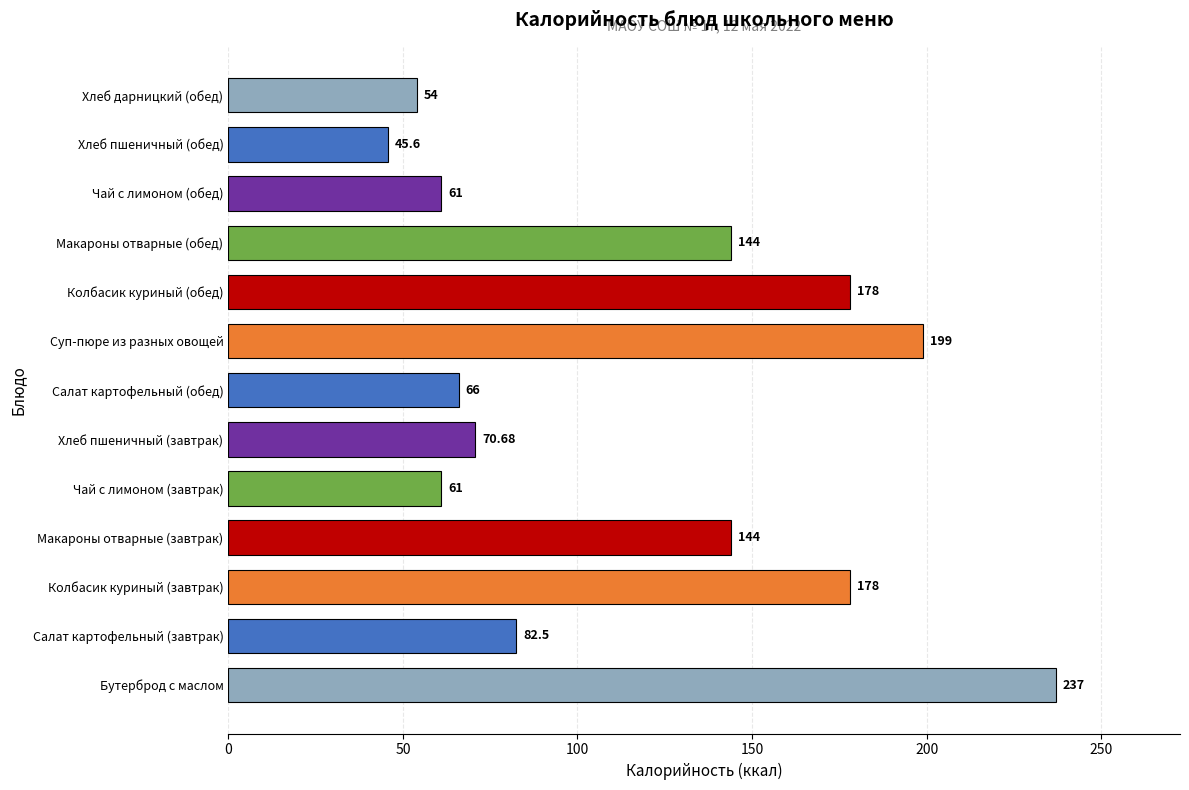

What is the change in value from Салат картофельный (обед) to Чай с лимоном (обед)?

-5.0